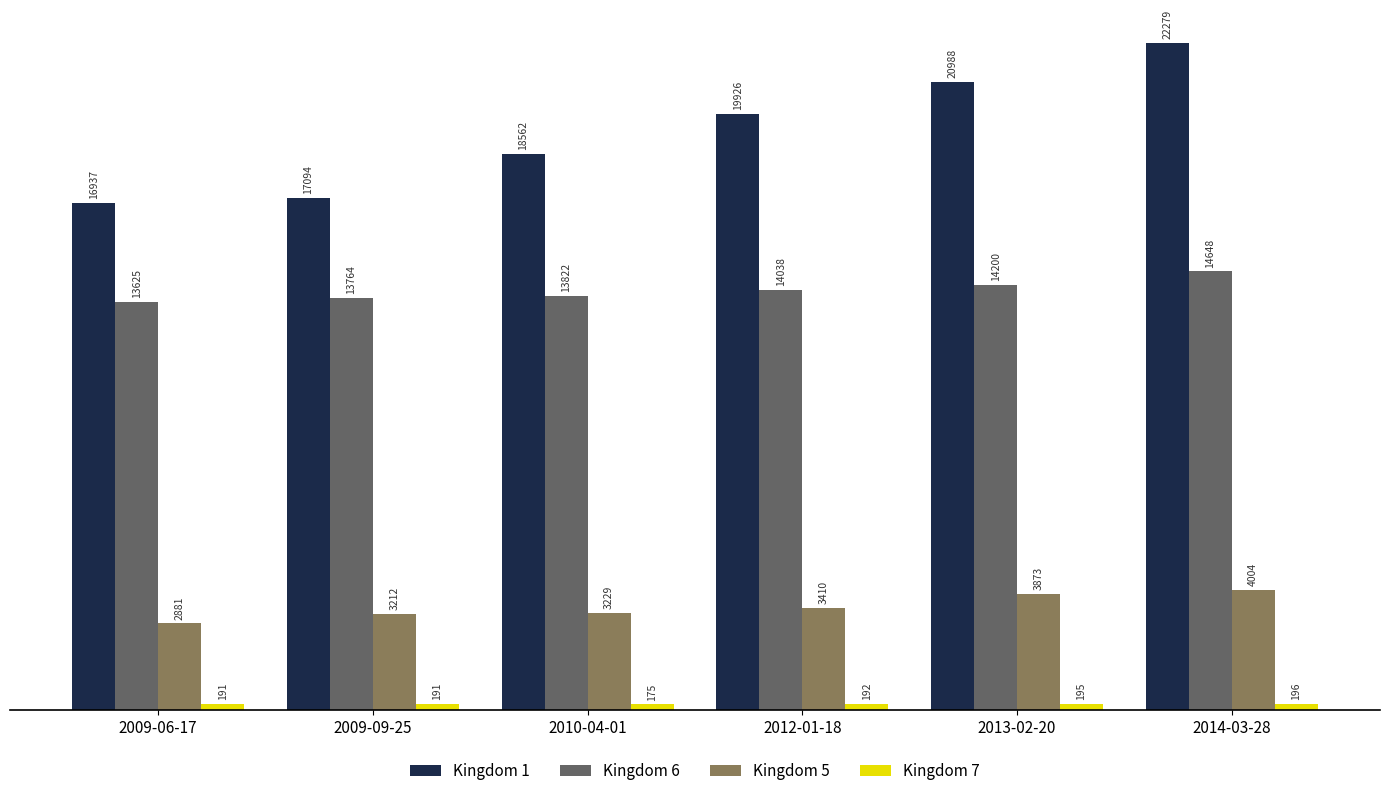

Which category has the lowest value in the Kingdom 1 series?

2009-06-17